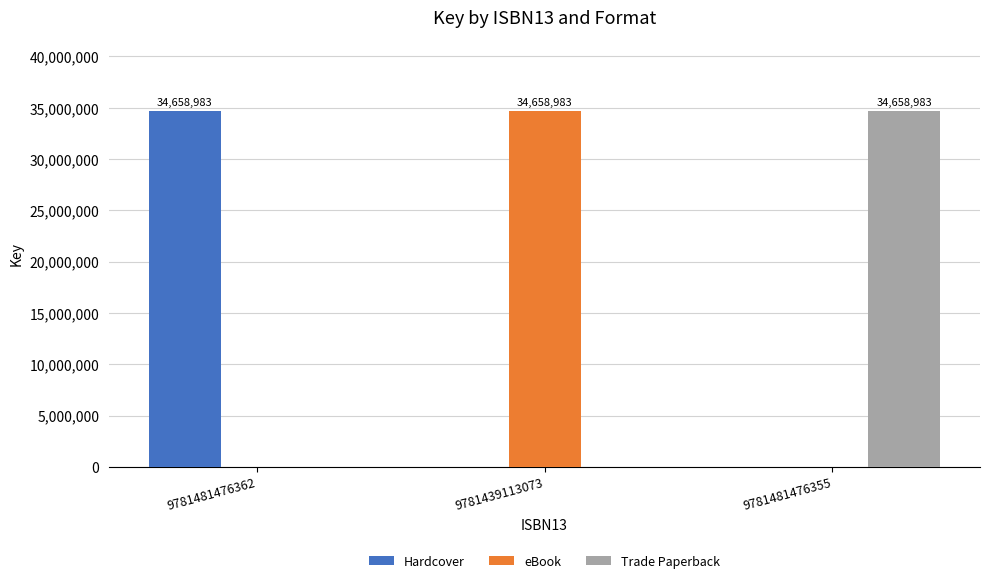

What is the total value across all series at 9781439113073?

34658983